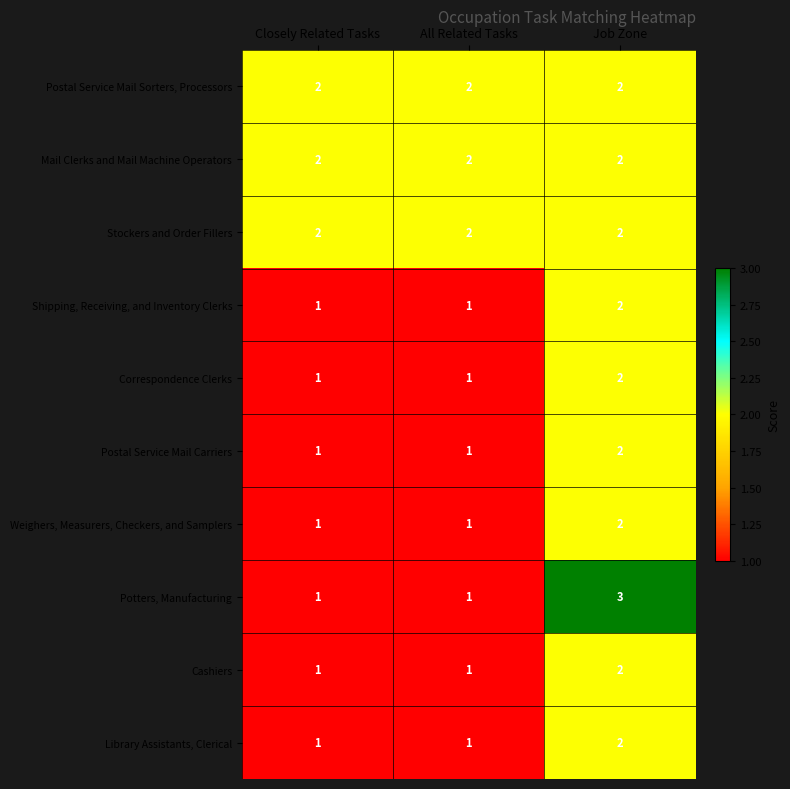

What is the sum of the Postal Service Mail Sorters, Processors values at Job Zone and All Related Tasks?

4